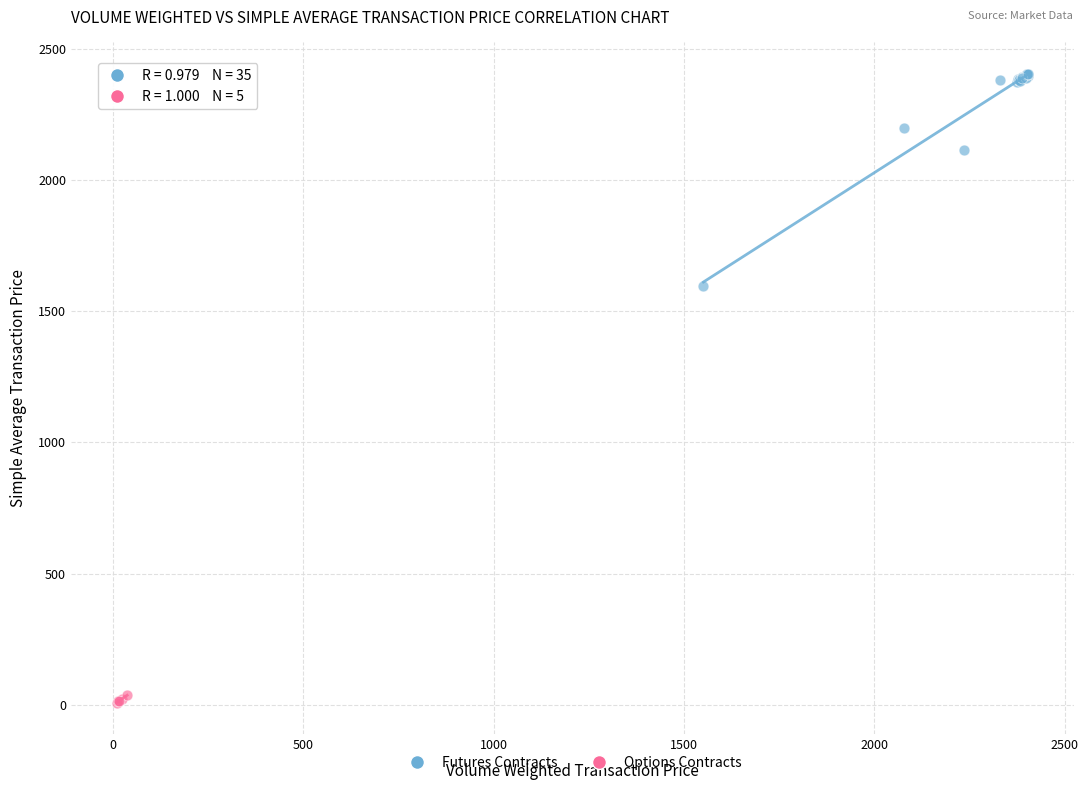

Which series has the widest spread of Y values?

Futures Contracts